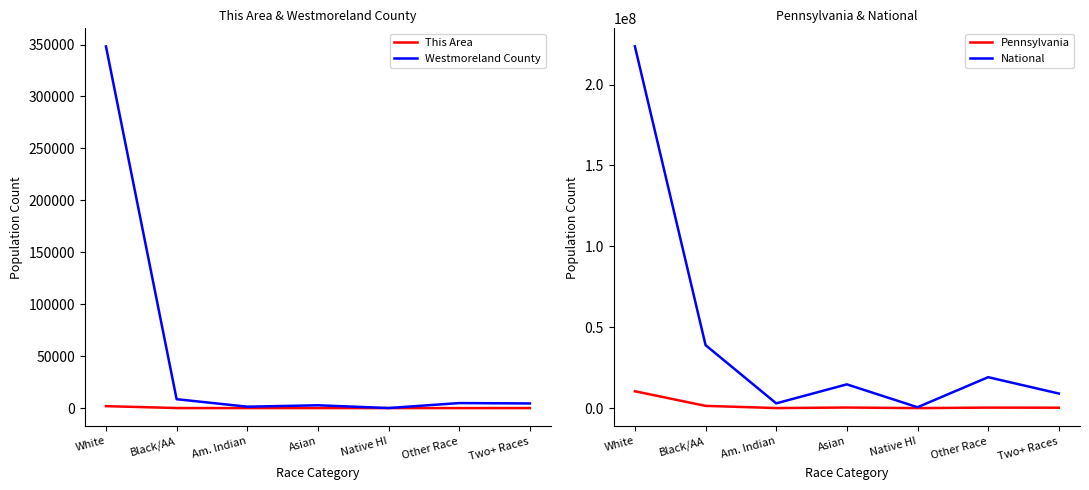

Count the number of data series in this chart.

4